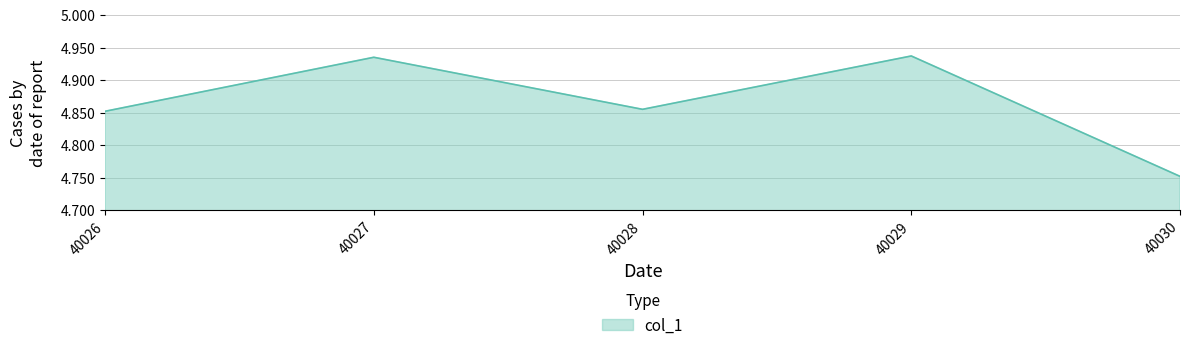

Which has a higher value, 40029 or 40028?

40029